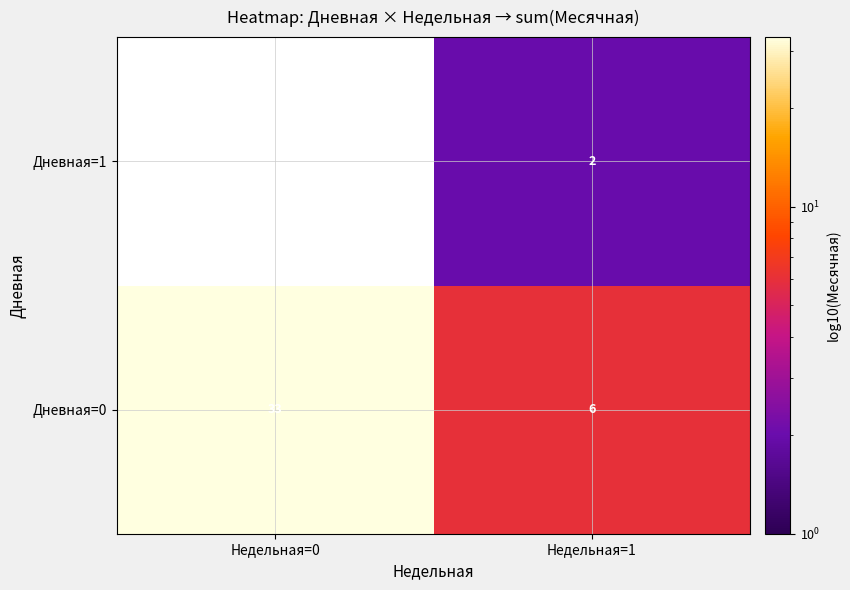

Which category has the highest value in the Дневная=0 series?

Недельная=0